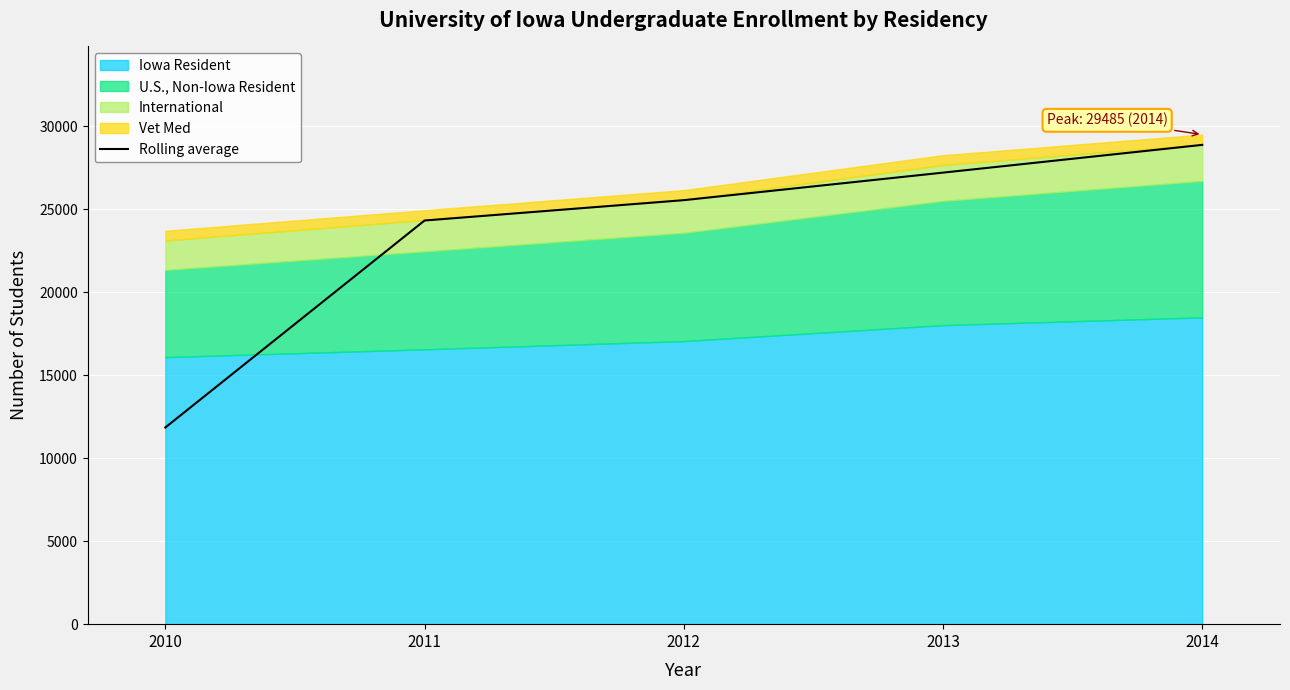

Is it true that the value at 2010 is 15685.7?

False